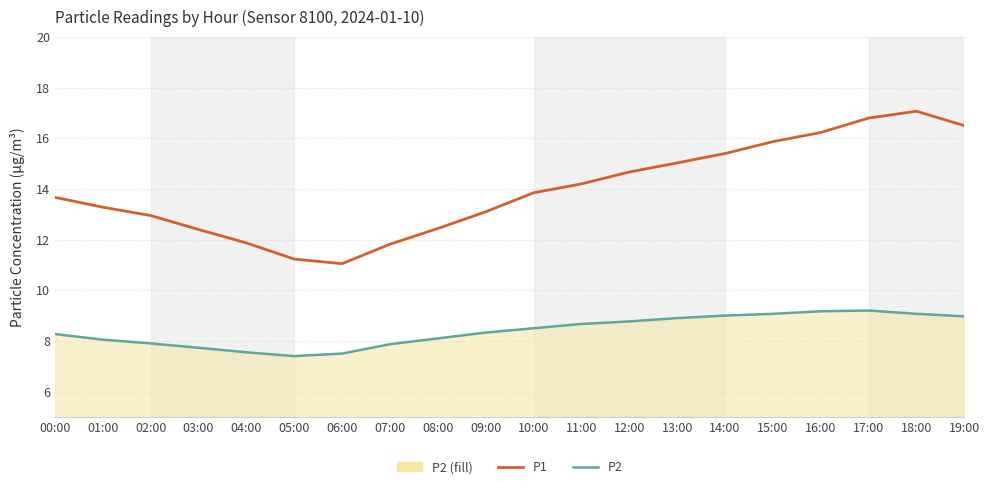

Reading left to right, list all the values displayed in this chart.

P2 line: 00:00=8.3	01:00=8.1	02:00=7.9	03:00=7.7	04:00=7.5	05:00=7.4	06:00=7.5	07:00=7.9	08:00=8.1	09:00=8.3	10:00=8.5	11:00=8.7	12:00=8.8	13:00=8.9	14:00=9.0	15:00=9.1	16:00=9.2	17:00=9.2	18:00=9.1	19:00=9.0
P1: 00:00=13.7	01:00=13.3	02:00=12.9	03:00=12.4	04:00=11.9	05:00=11.2	06:00=11.1	07:00=11.8	08:00=12.4	09:00=13.1	10:00=13.8	11:00=14.2	12:00=14.7	13:00=15.0	14:00=15.4	15:00=15.9	16:00=16.2	17:00=16.8	18:00=17.1	19:00=16.5